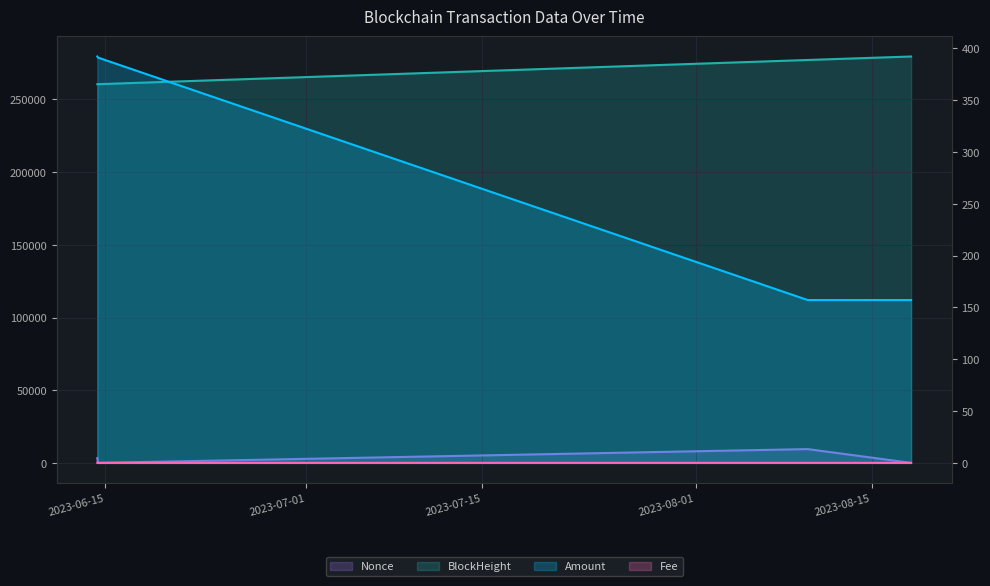

At how many categories does at least one series exceed 265949?

2